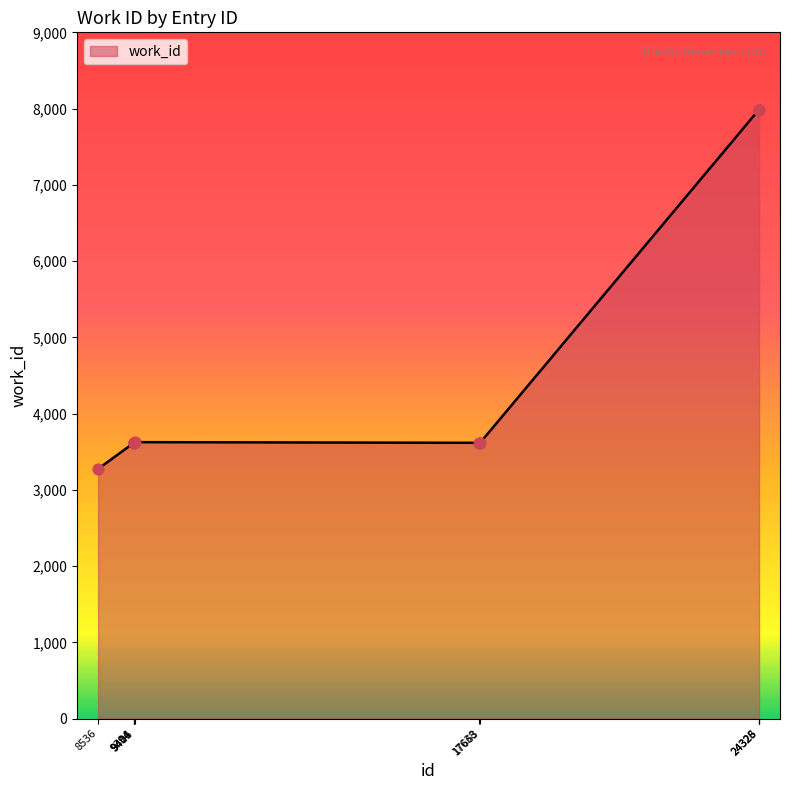

What is the ratio of the value at 24328 to the value at 17663?

2.2